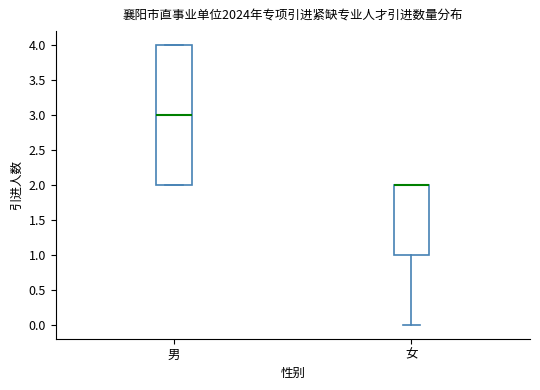

Reading left to right, read every box against the y-axis: the position of its median line, the range the box covers, and the ends of its whiskers. The values are not printed on the chart, so give them approximately, as read against the axis.

男: median 3, box 2 to 4, whiskers 2 to 4
女: median 2 (drawn on the box's upper edge), box 1 to 2, whiskers 0 to 2